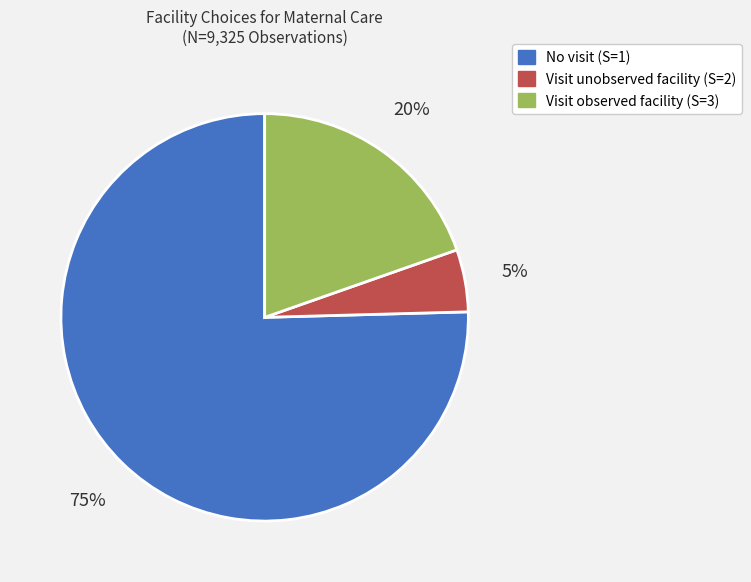

Which category has the biggest portion of the pie?

No visit (S=1)